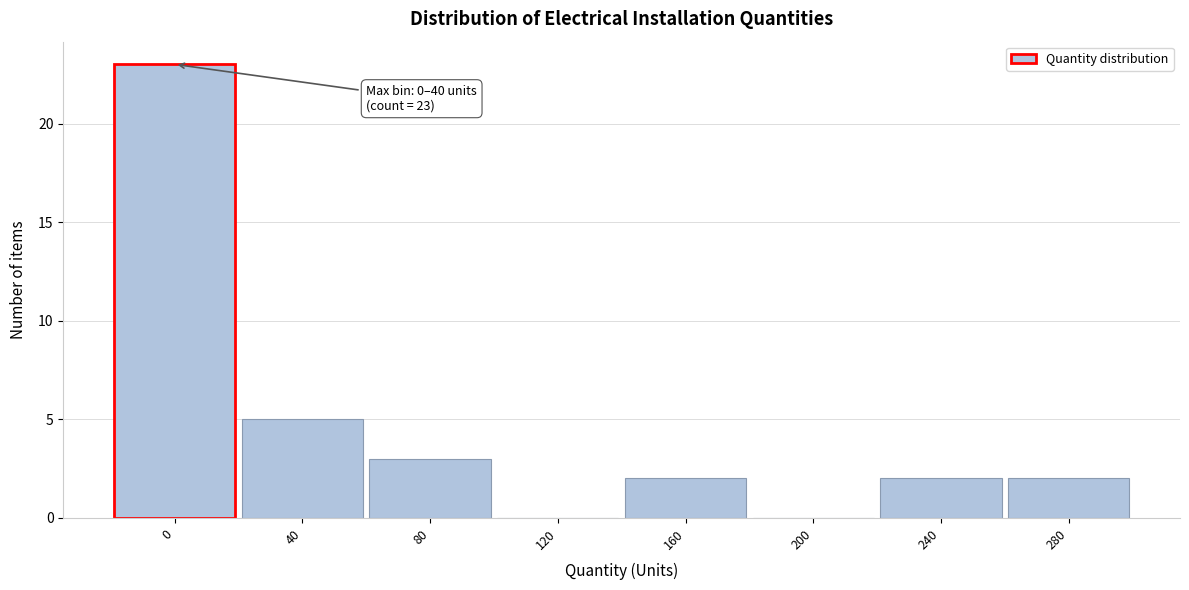

Reading left to right, list all the values displayed in this chart.

0=23	40=5	80=3	120=0	160=2	200=0	240=2	280=2